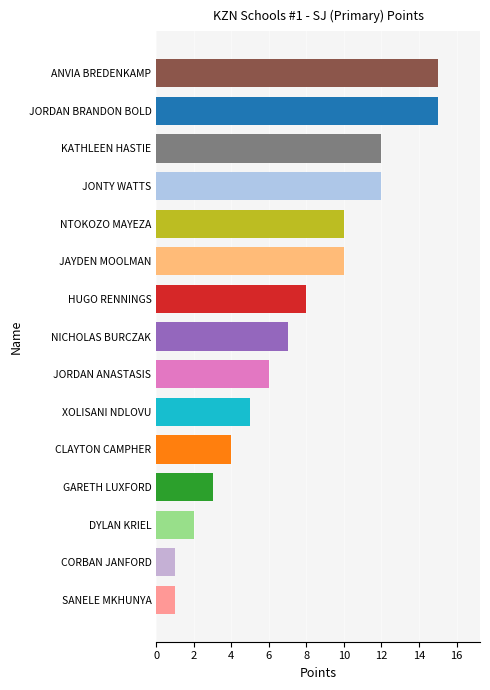

What is the maximum value shown in the chart?

15